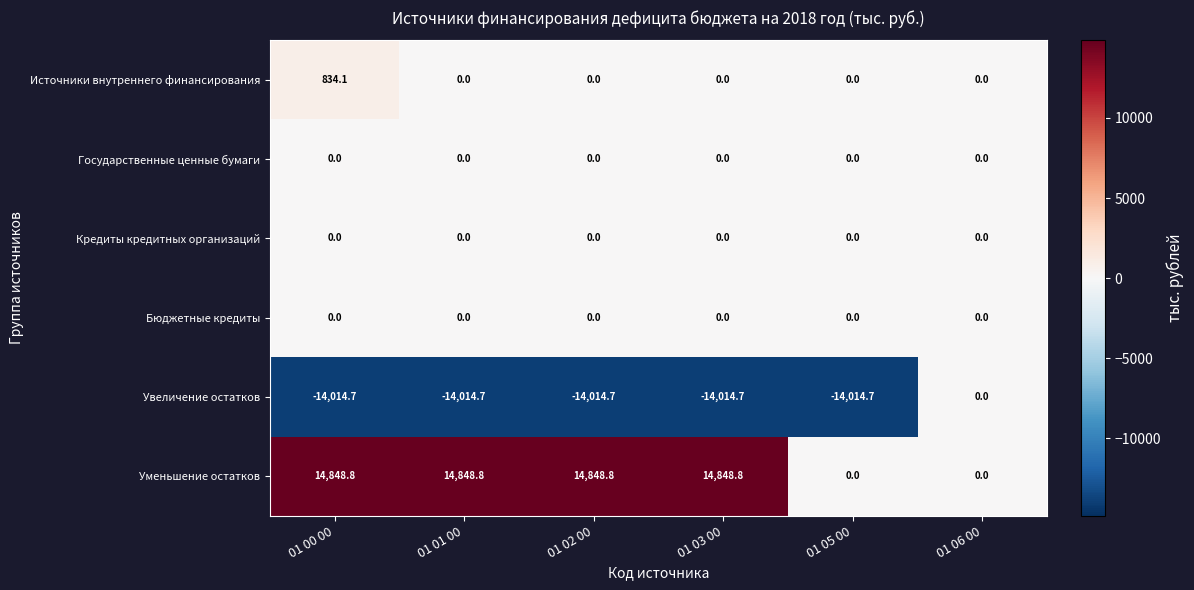

What is the total value across all series at 01 02 00?

834.1